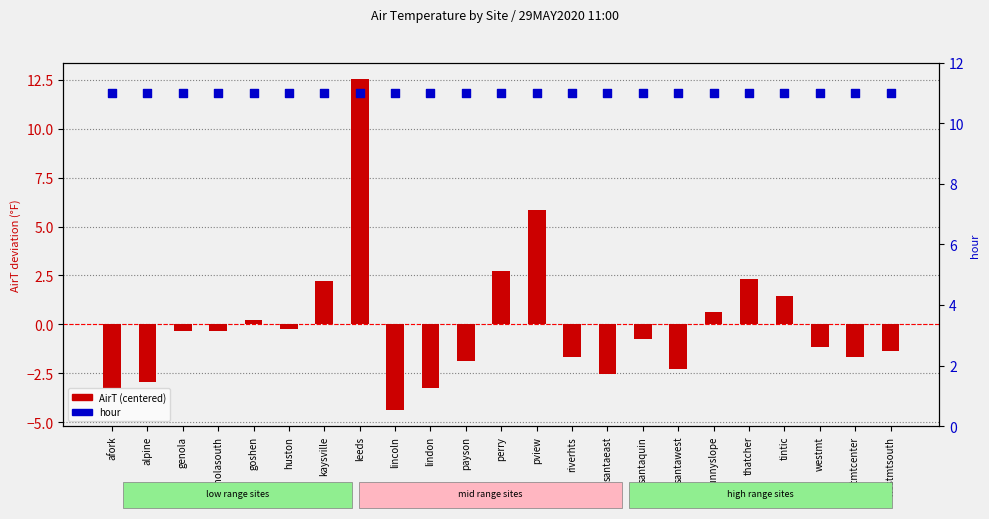

Is the value of AirT (centered) at santaquin greater than the value of hour at tintic?

No